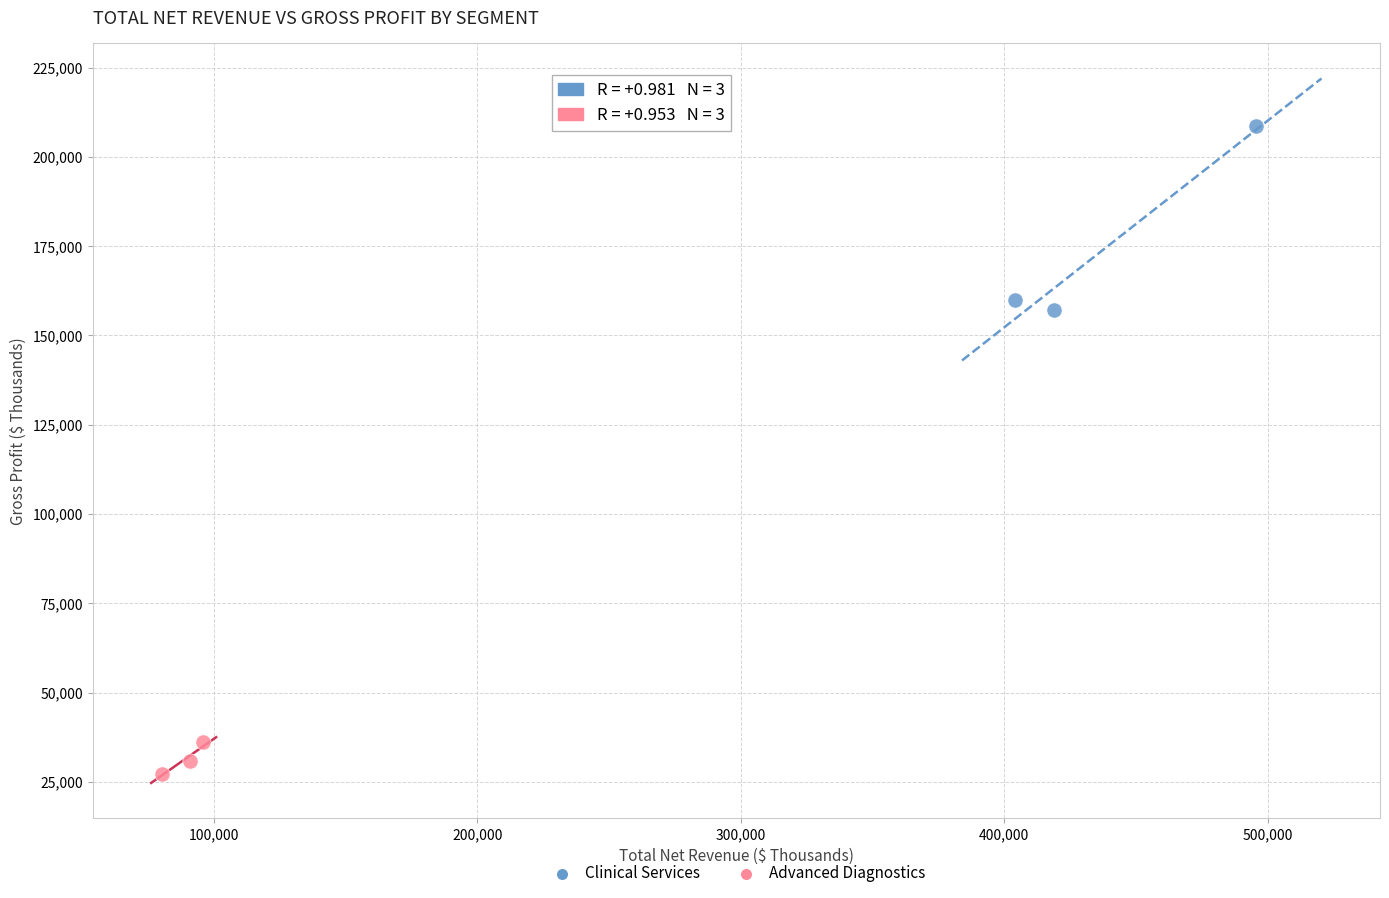

Which series contains the lowest Y value?

Advanced Diagnostics